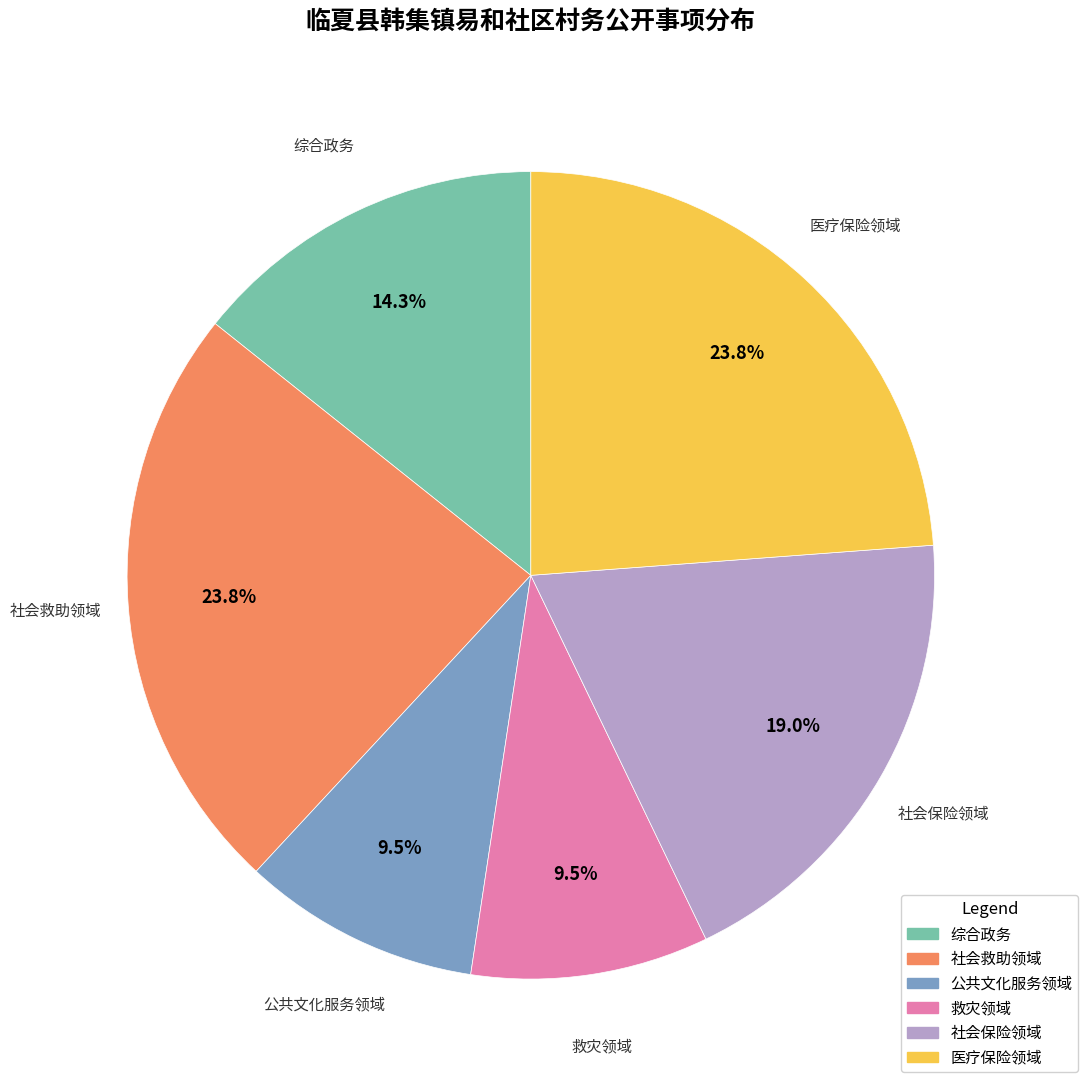

Between 公共文化服务领域 and 医疗保险领域, which is larger?

医疗保险领域